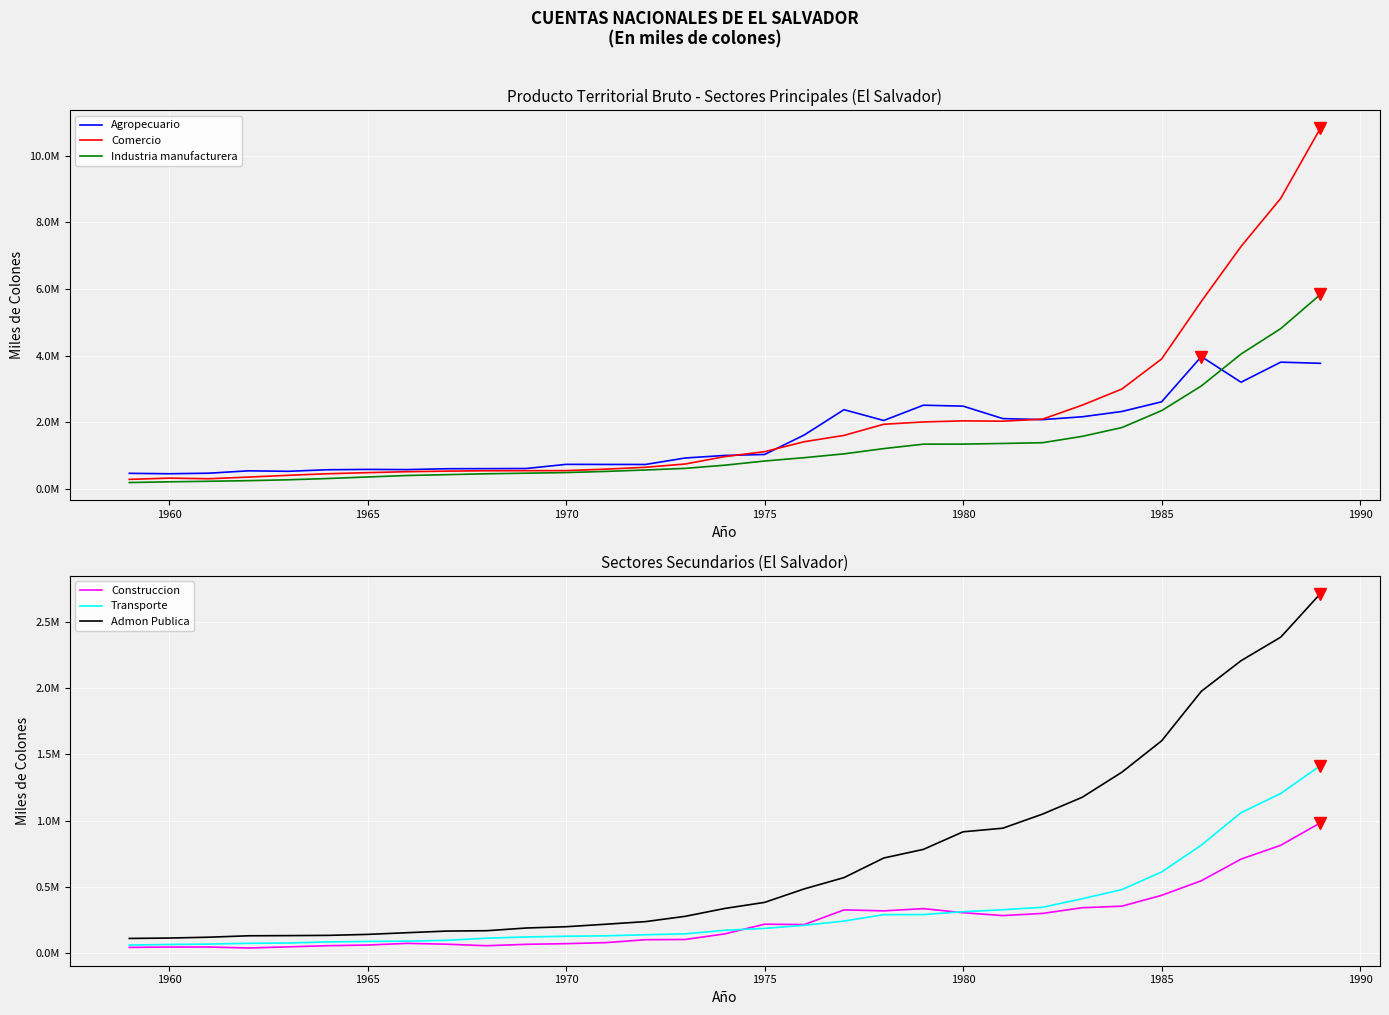

Where does the Construccion series first go above 146417?

1975